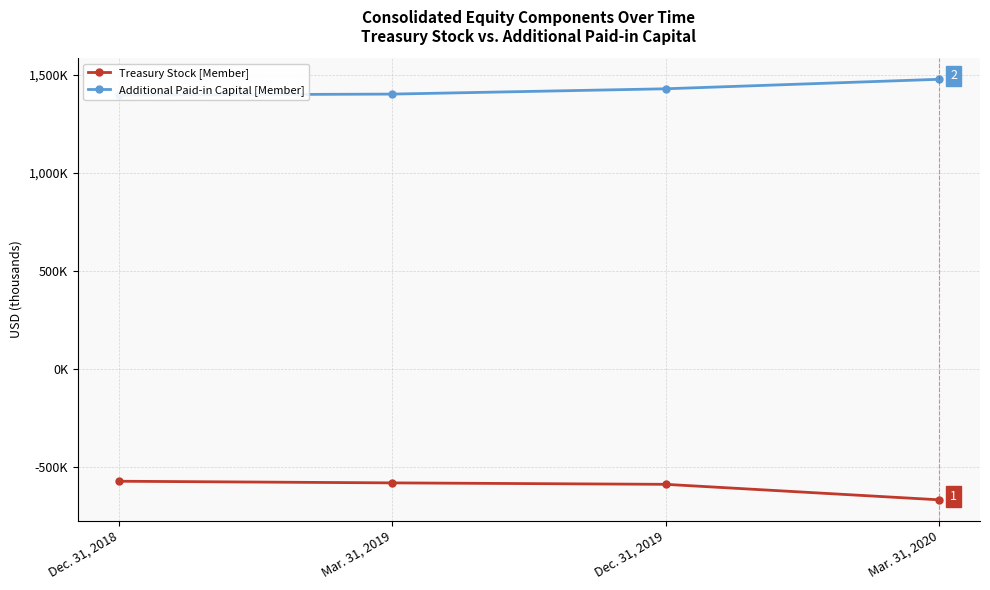

Reading right to left, list all the values displayed in this chart.

Treasury Stock [Member]: Mar. 31, 2020=-666703	Dec. 31, 2019=-587766	Mar. 31, 2019=-580357	Dec. 31, 2018=-571978
Additional Paid-in Capital [Member]: Mar. 31, 2020=1478294	Dec. 31, 2019=1429854	Mar. 31, 2019=1402797	Dec. 31, 2018=1397829